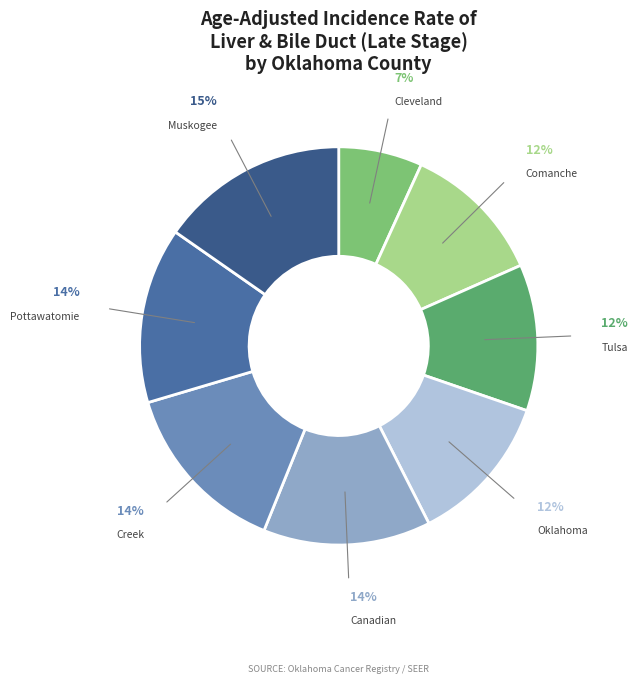

How many slices are in this pie chart?

8